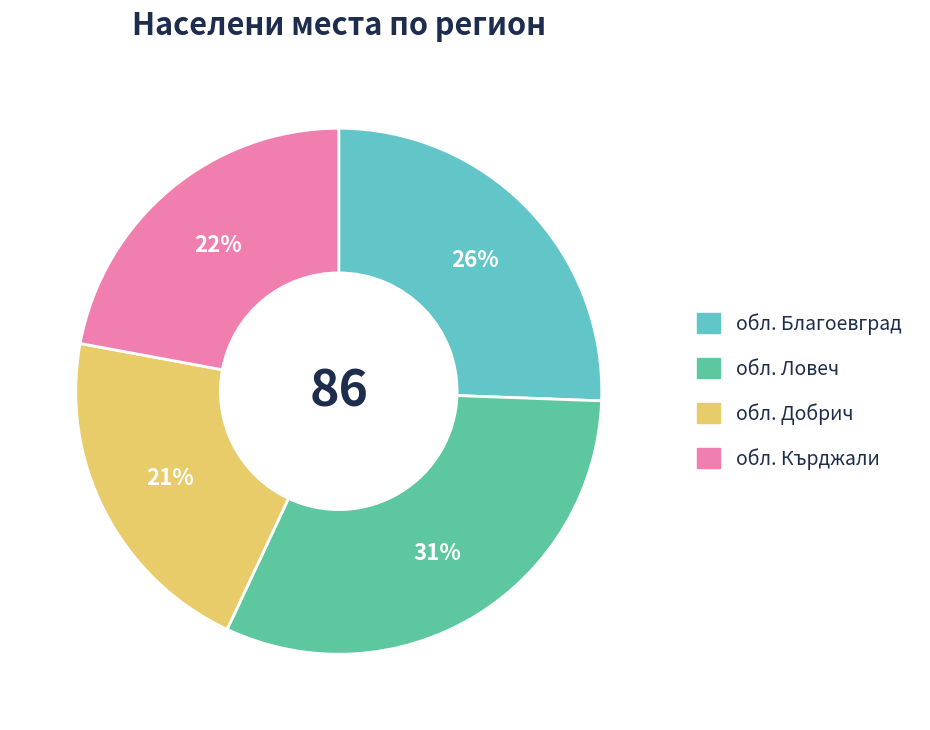

Rank the categories by value from lowest to highest.

обл. Добрич, обл. Кърджали, обл. Благоевград, обл. Ловеч